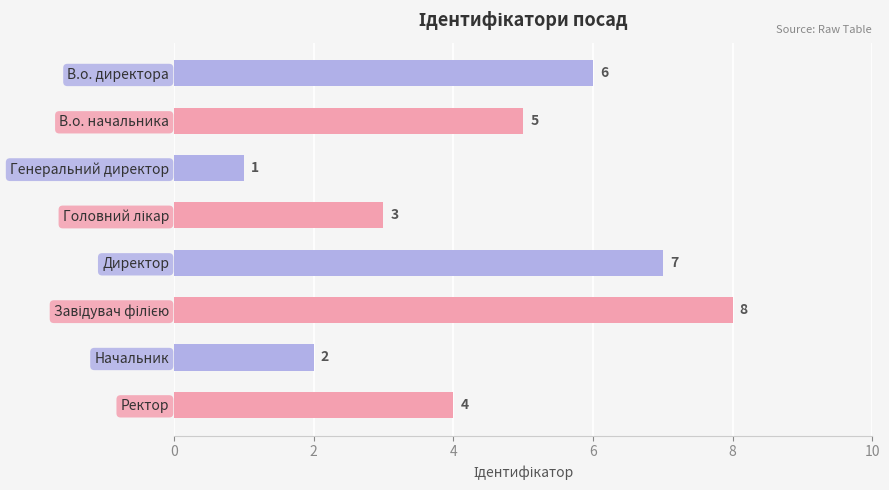

Where is the data nearest to the value 4?

Ректор